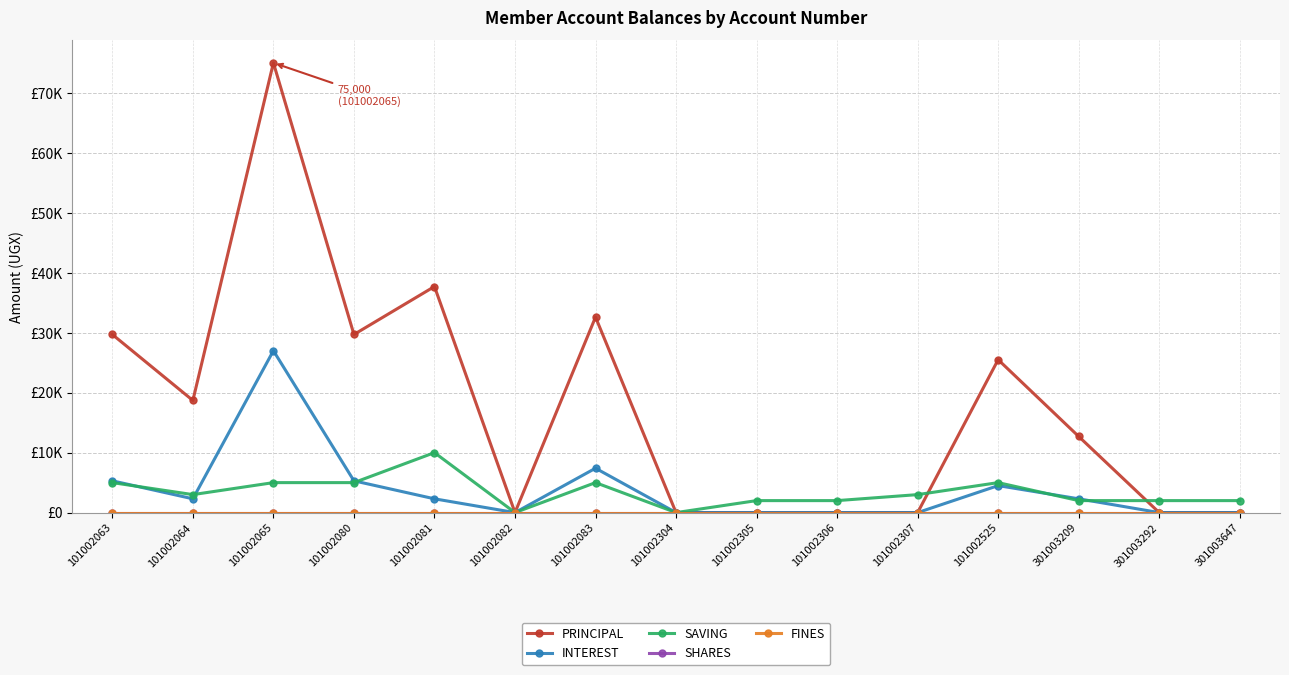

Between 101002063 and 301003209, which series saw the biggest shift?

PRINCIPAL